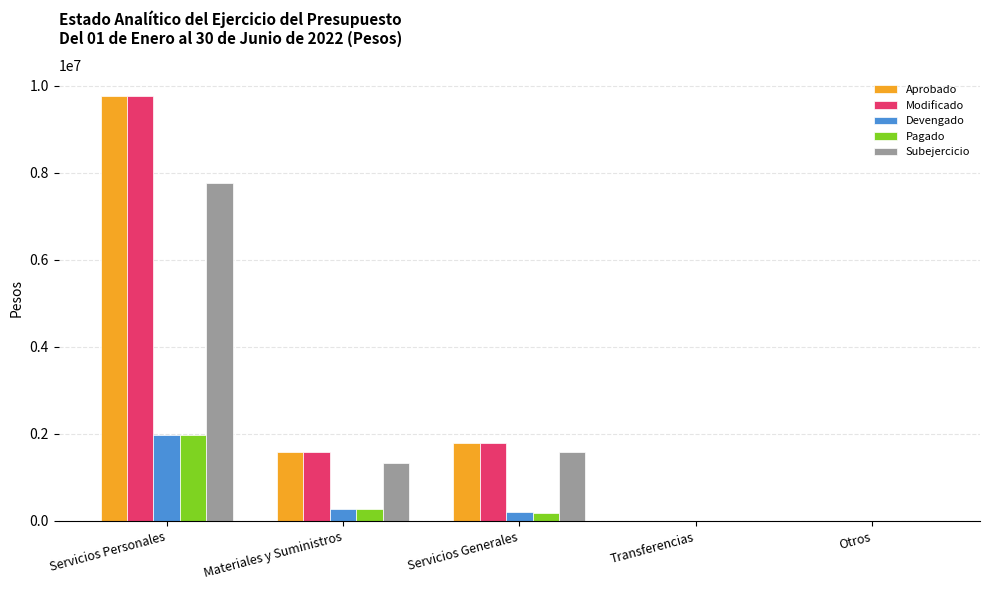

The value of Devengado at Servicios Generales is 207512. True or false?

True